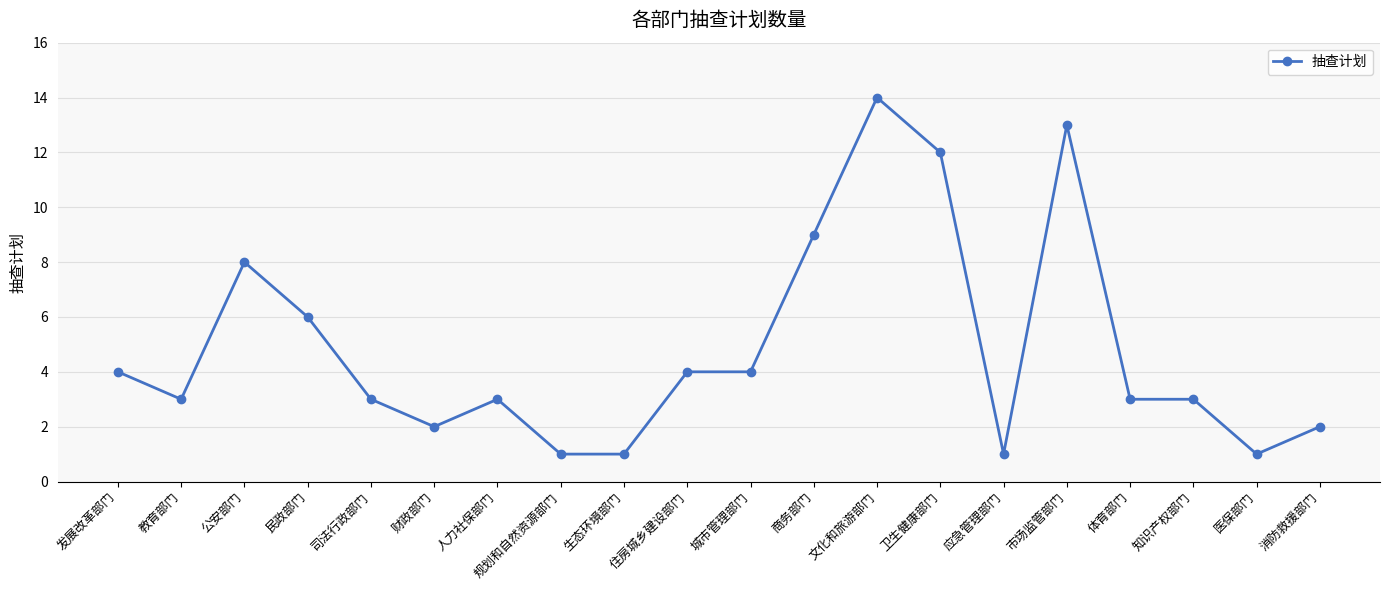

What is the difference between the maximum and minimum values?

13